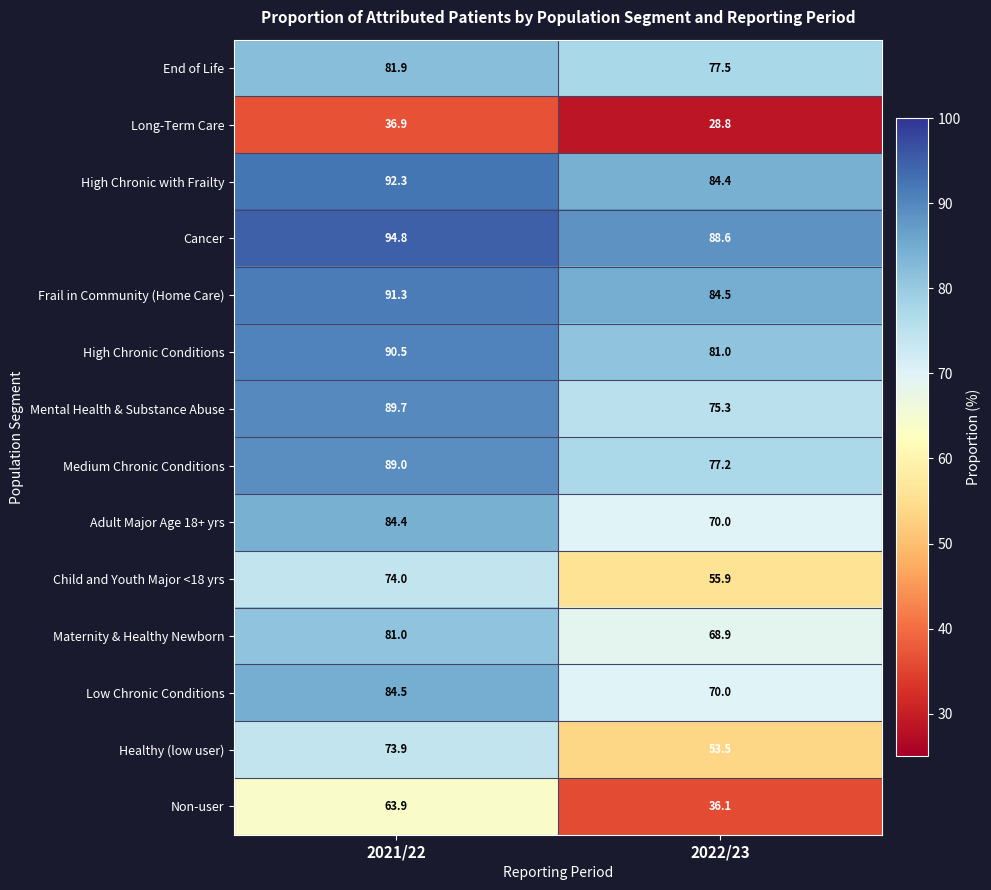

What is the difference between the highest and lowest values at 2022/23?

59.8